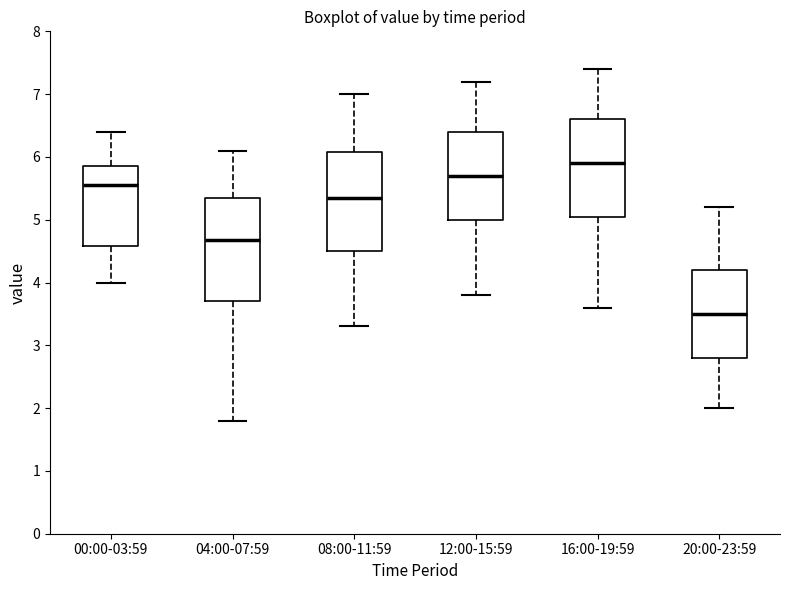

Which box has the highest median line?

16:00-19:59